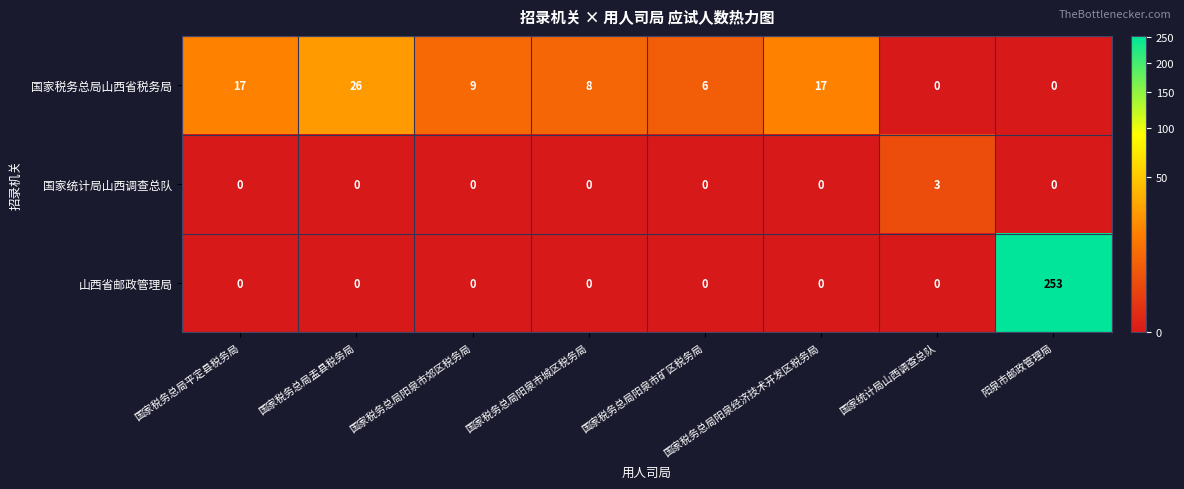

Which series has the widest spread of values?

山西省邮政管理局